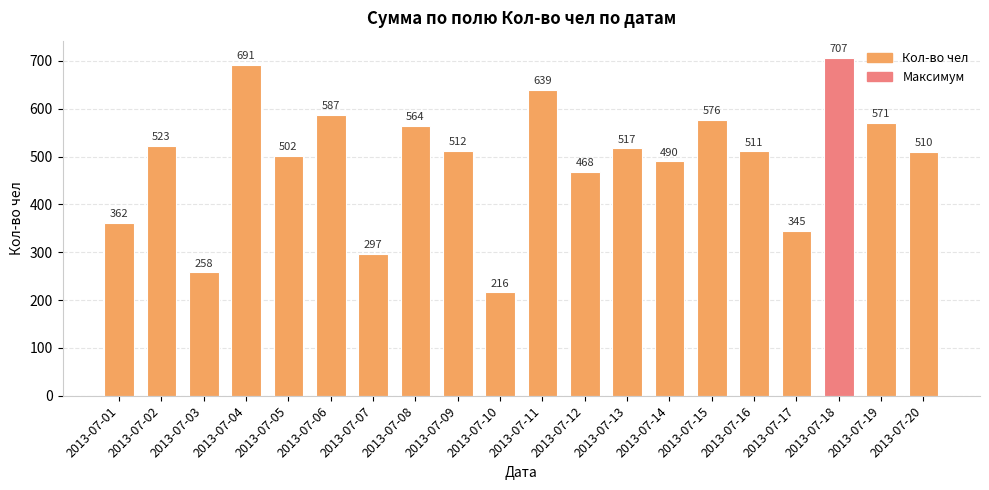

Rank the categories by value from highest to lowest.

2013-07-18, 2013-07-04, 2013-07-11, 2013-07-06, 2013-07-15, 2013-07-19, 2013-07-08, 2013-07-02, 2013-07-13, 2013-07-09, 2013-07-16, 2013-07-20, 2013-07-05, 2013-07-14, 2013-07-12, 2013-07-01, 2013-07-17, 2013-07-07, 2013-07-03, 2013-07-10